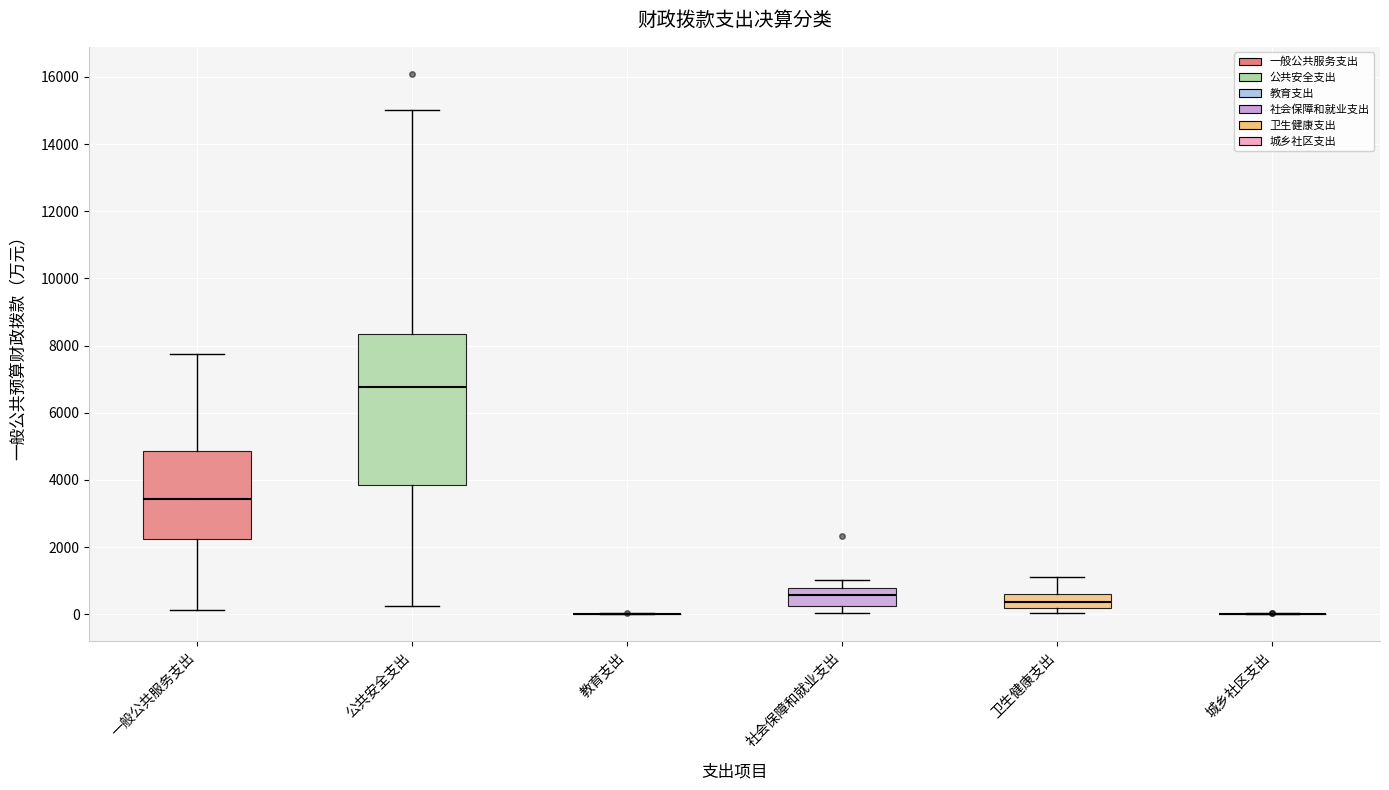

Where does the lower whisker of the box for 一般公共服务支出 end on the y-axis? The values are not printed on the chart, so give them approximately, as read against the axis.

200